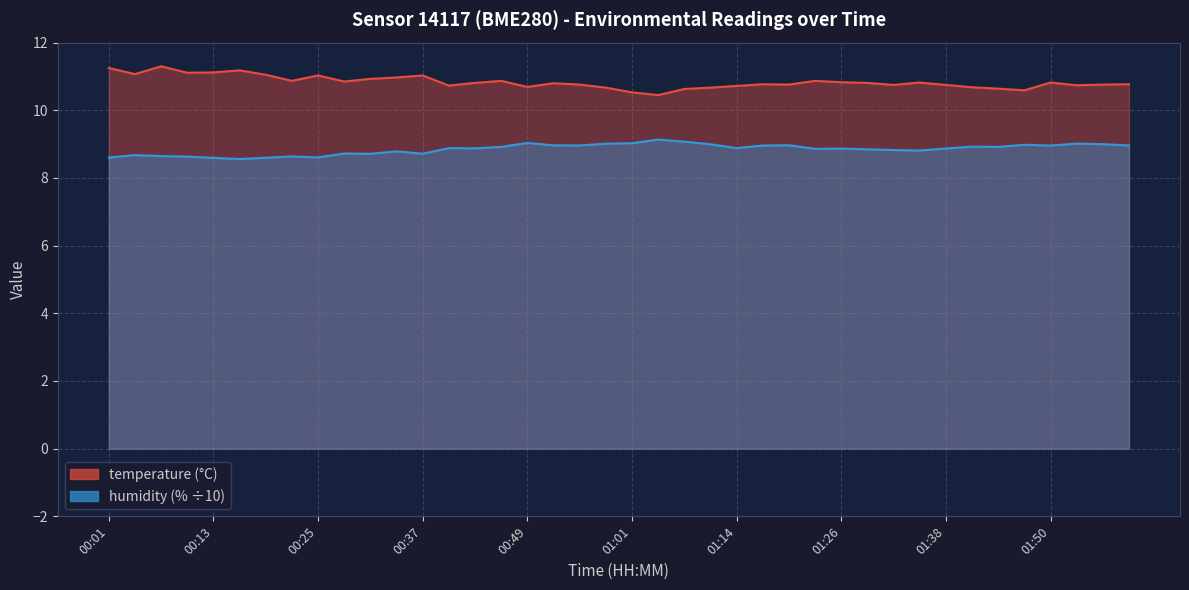

Reading right to left, list all the values displayed in this chart.

temperature: 01:59=10.8	01:56=10.8	01:53=10.7	01:50=10.8	01:47=10.6	01:44=10.6	01:41=10.7	01:38=10.8	01:35=10.8	01:32=10.8	01:29=10.8	01:26=10.8	01:23=10.9	01:20=10.8	01:17=10.8	01:14=10.7	01:11=10.7	01:07=10.6	01:04=10.4	01:01=10.5	00:58=10.7	00:55=10.8	00:52=10.8	00:49=10.7	00:46=10.9	00:43=10.8	00:40=10.7	00:37=11.0	00:34=11.0	00:31=10.9	00:28=10.8	00:25=11.0	00:22=10.9	00:19=11.1	00:16=11.2	00:13=11.1	00:10=11.1	00:07=11.3	00:04=11.1	00:01=11.2
humidity: 01:59=9.0	01:56=9.0	01:53=9.0	01:50=9.0	01:47=9.0	01:44=8.9	01:41=8.9	01:38=8.9	01:35=8.8	01:32=8.8	01:29=8.8	01:26=8.9	01:23=8.9	01:20=9.0	01:17=9.0	01:14=8.9	01:11=9.0	01:07=9.1	01:04=9.1	01:01=9.0	00:58=9.0	00:55=9.0	00:52=9.0	00:49=9.0	00:46=8.9	00:43=8.9	00:40=8.9	00:37=8.7	00:34=8.8	00:31=8.7	00:28=8.7	00:25=8.6	00:22=8.6	00:19=8.6	00:16=8.6	00:13=8.6	00:10=8.6	00:07=8.6	00:04=8.7	00:01=8.6